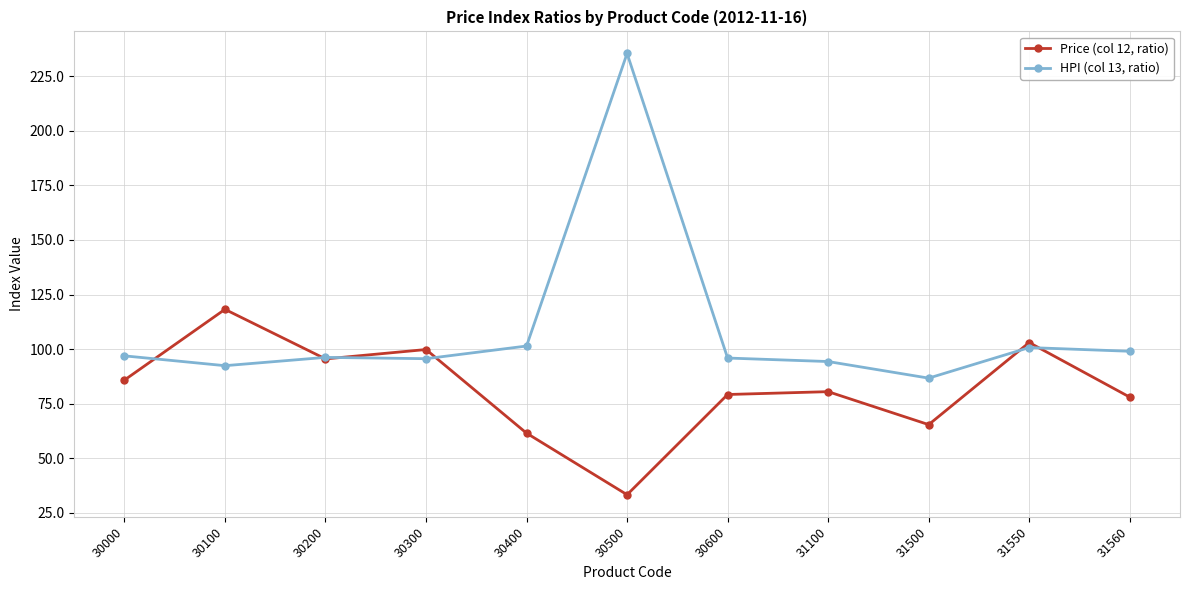

The HPI (col 13, ratio) series shows 163.2 at 30200. True or false?

False